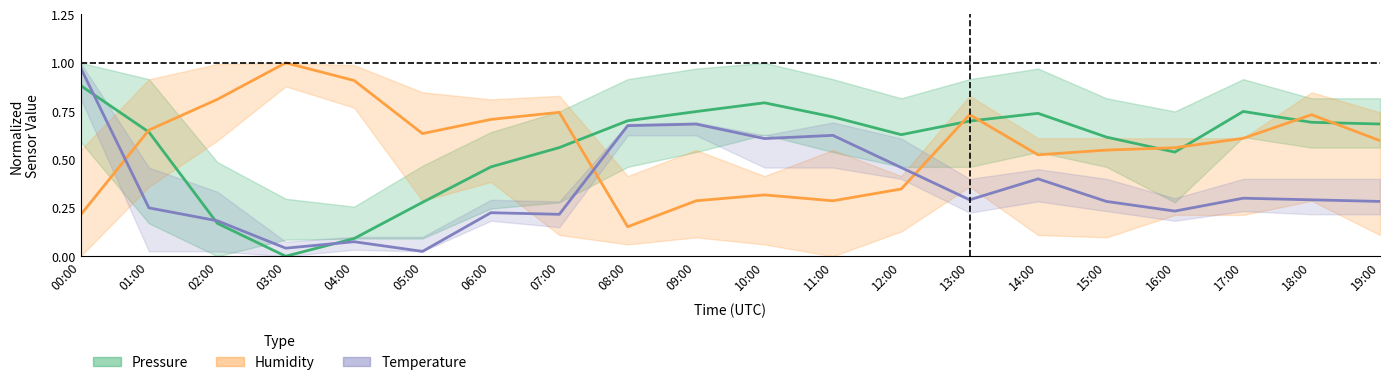

What is the difference between the maximum and minimum values in the Pressure (normalized) series?

0.9